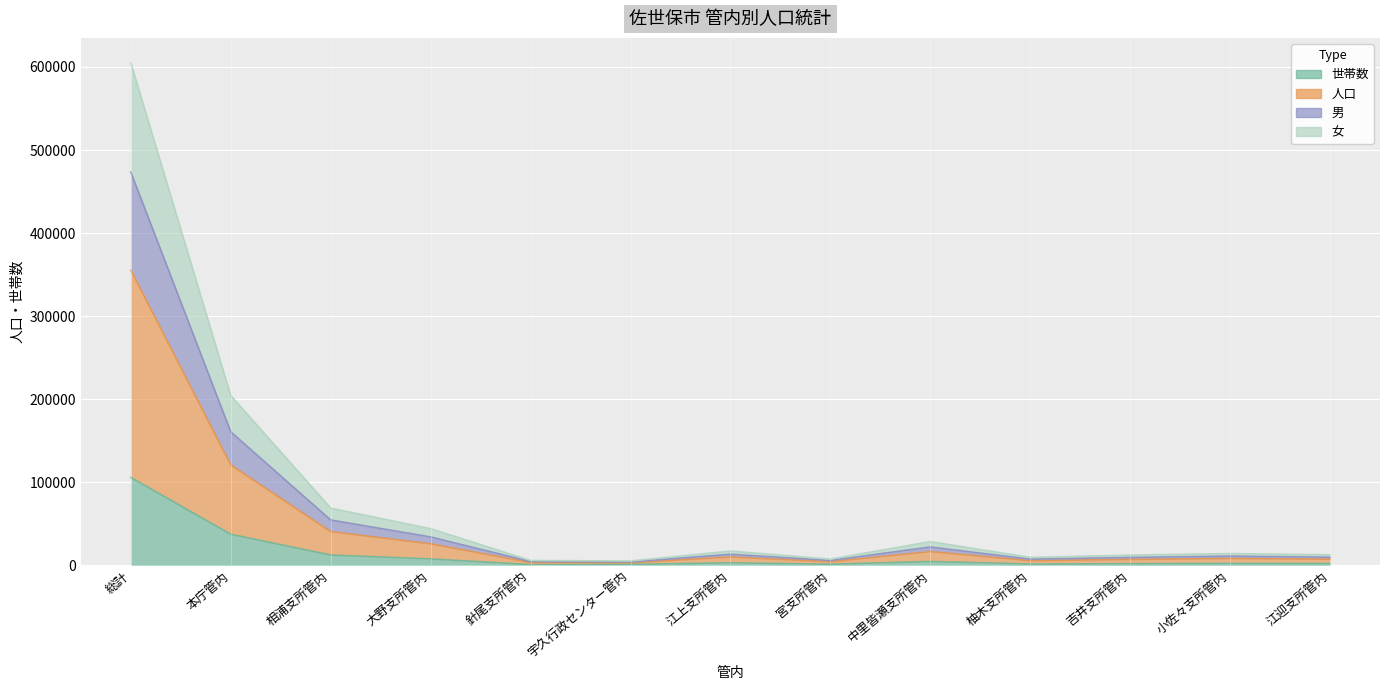

True or false: 女 and 世帯数 cross at least once.

False